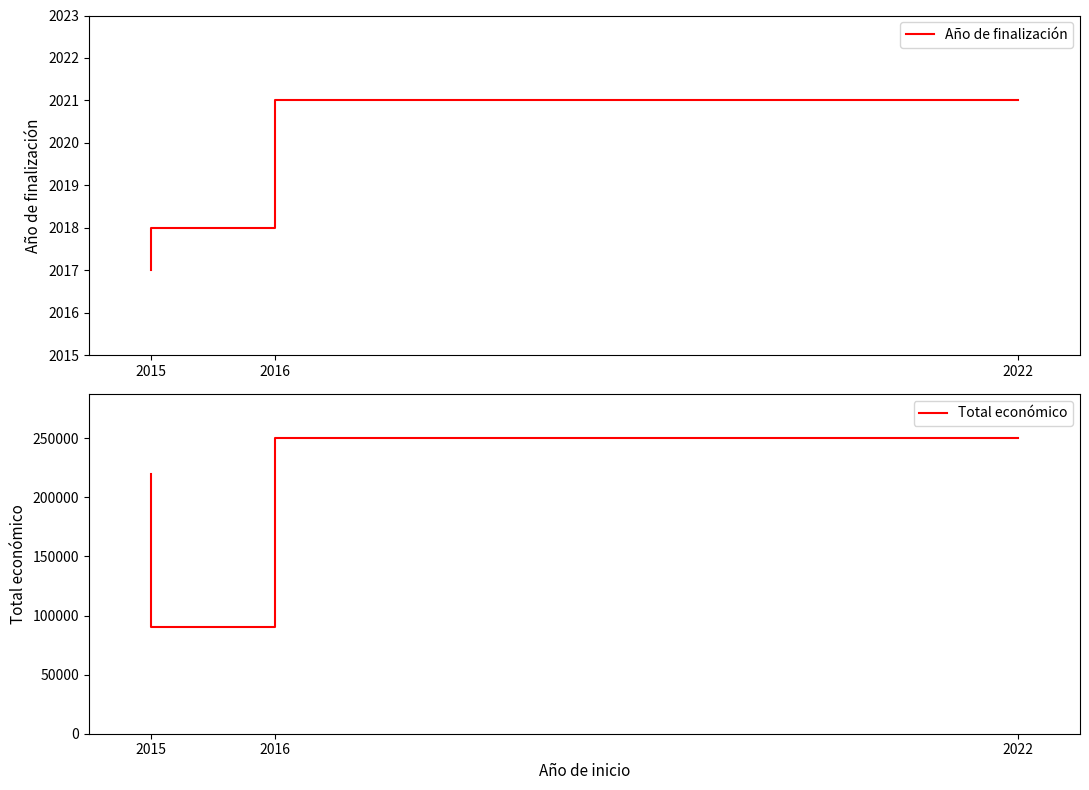

Rank the series at 2022 from lowest to highest value.

Año de finalización, Total económico